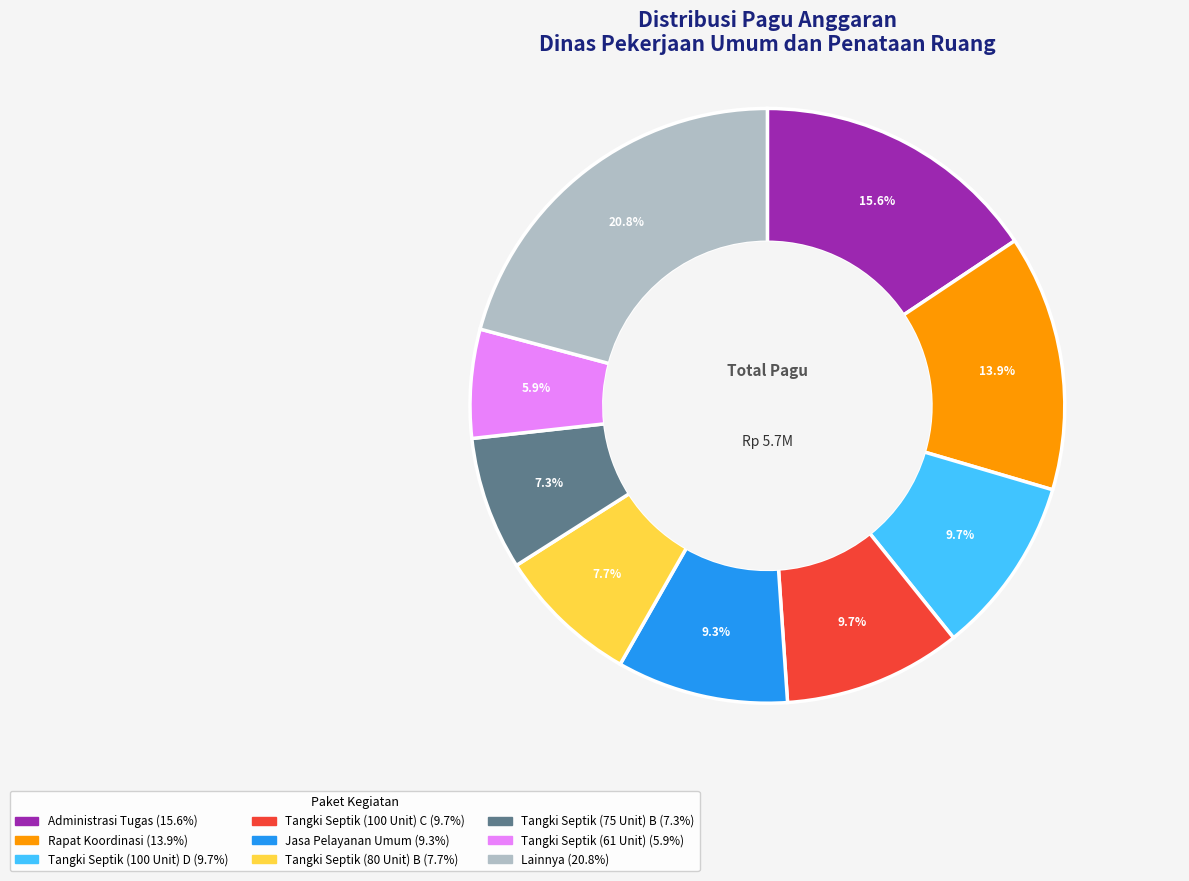

Is there any slice that represents more than half of the pie?

No